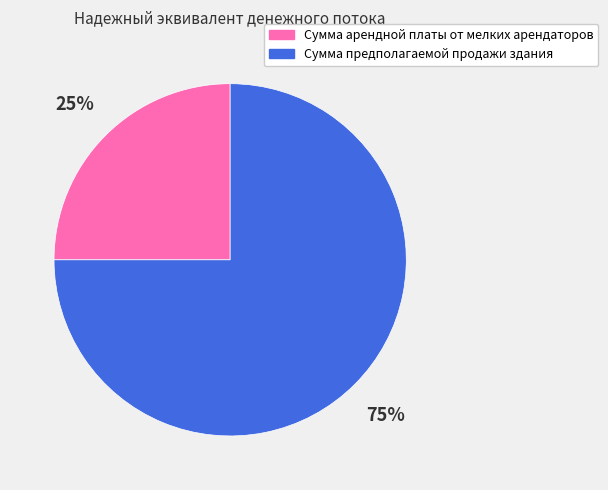

Combined, do Сумма арендной платы от мелких арендаторов and Сумма предполагаемой продажи здания account for over 50%?

Yes